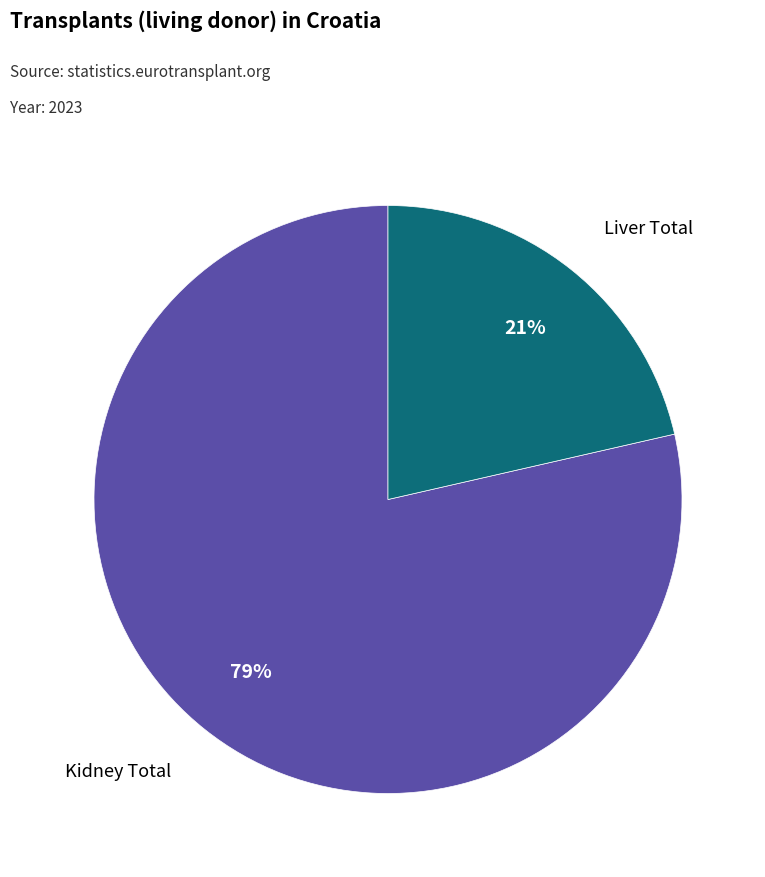

To the nearest percent, what is the average slice percentage?

50%